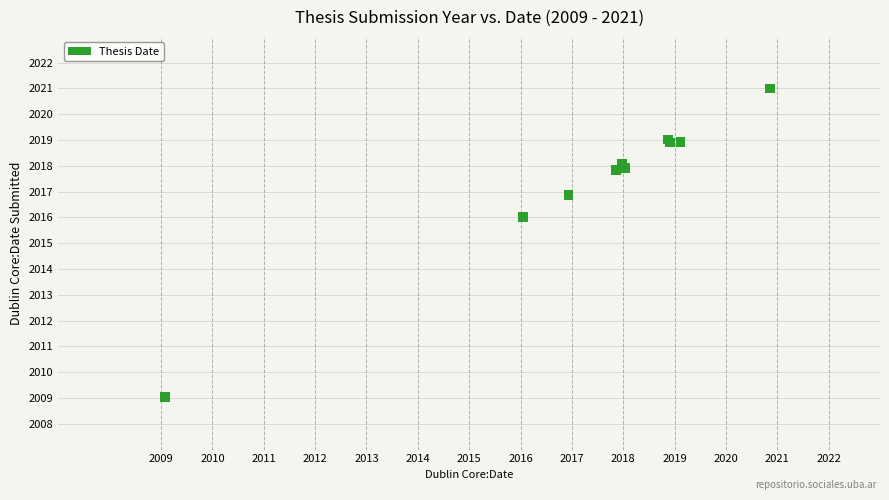

What Y value in the scatter plot is closest to 2015?

2016.0